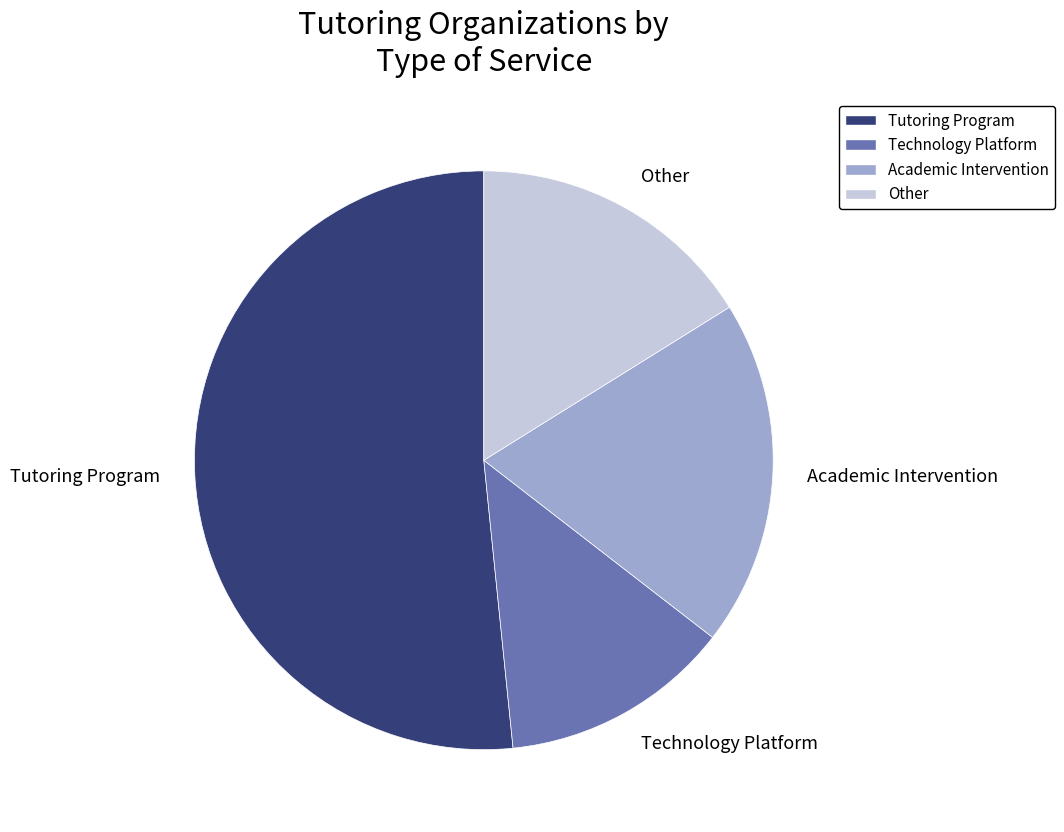

Count the number of slices in the pie.

4